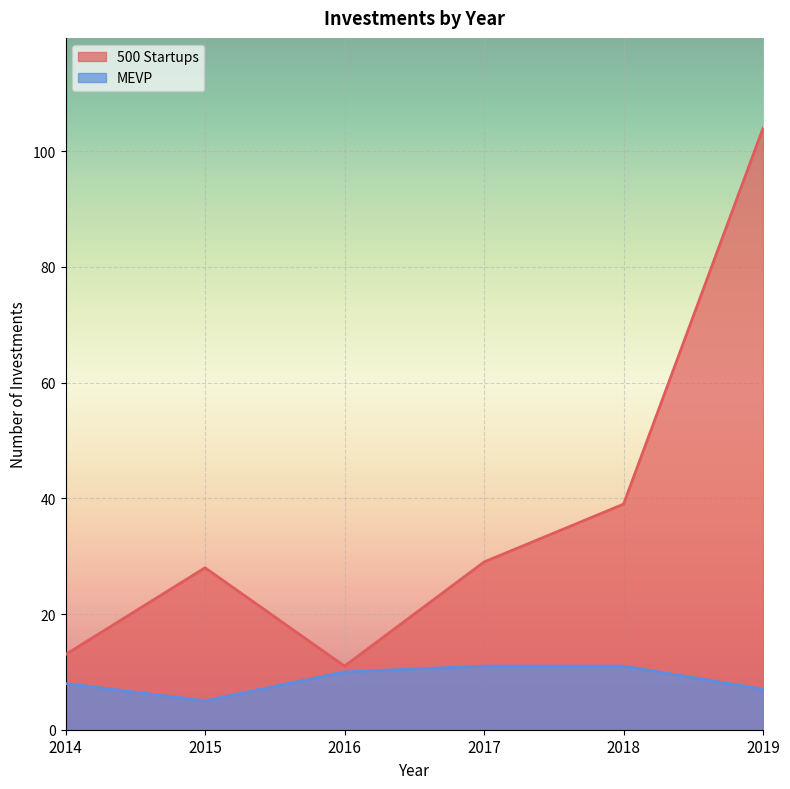

What is the value of the 500 Startups point at the 5th from the left?

39